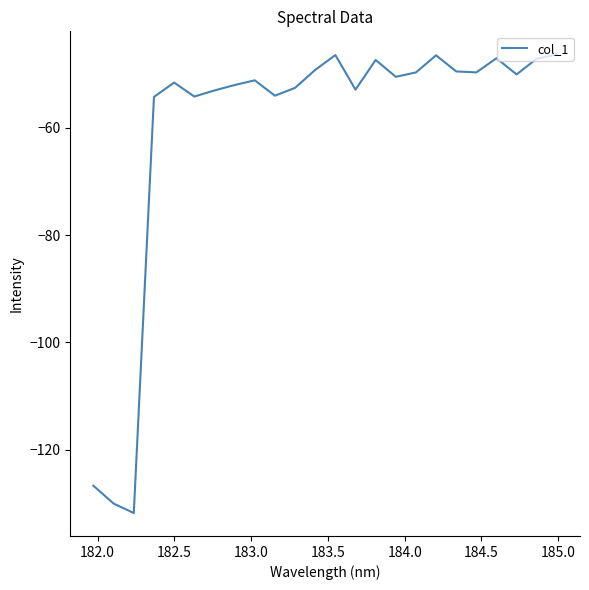

What is the difference between the maximum and minimum values?

85.5